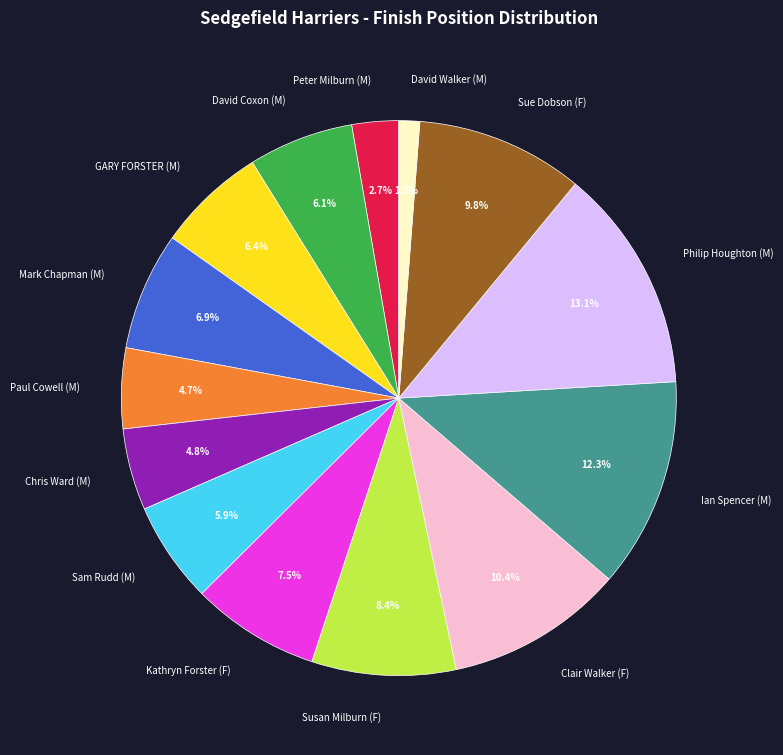

What is the smallest slice in the pie chart?

David Walker (M)